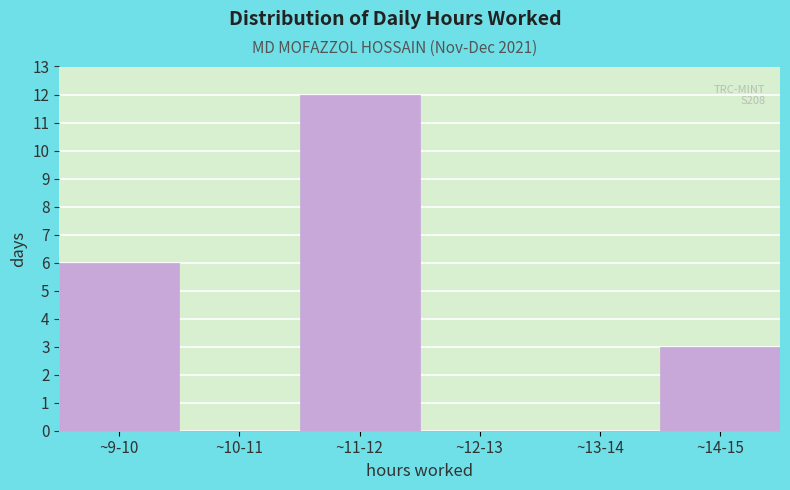

Reading left to right, transcribe all the data shown in this chart.

~9-10=6	~10-11=0	~11-12=12	~12-13=0	~13-14=0	~14-15=3